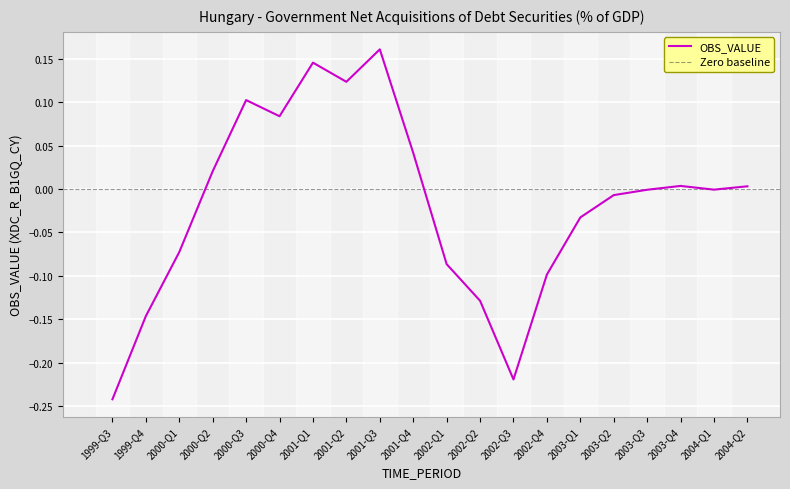

What value does the data have at 2002-Q4?

-0.1